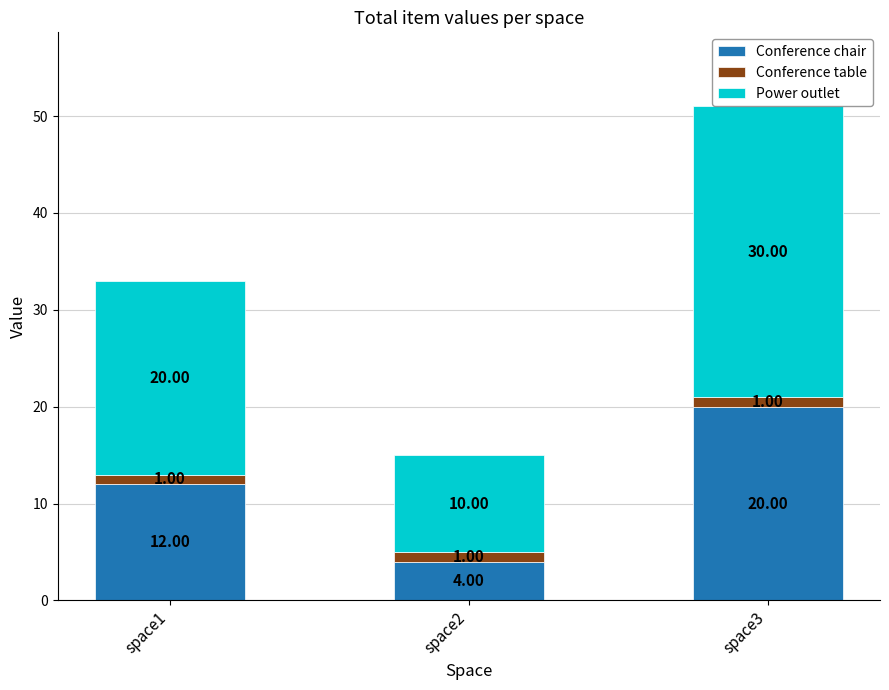

What is the total value across all series at space3?

51